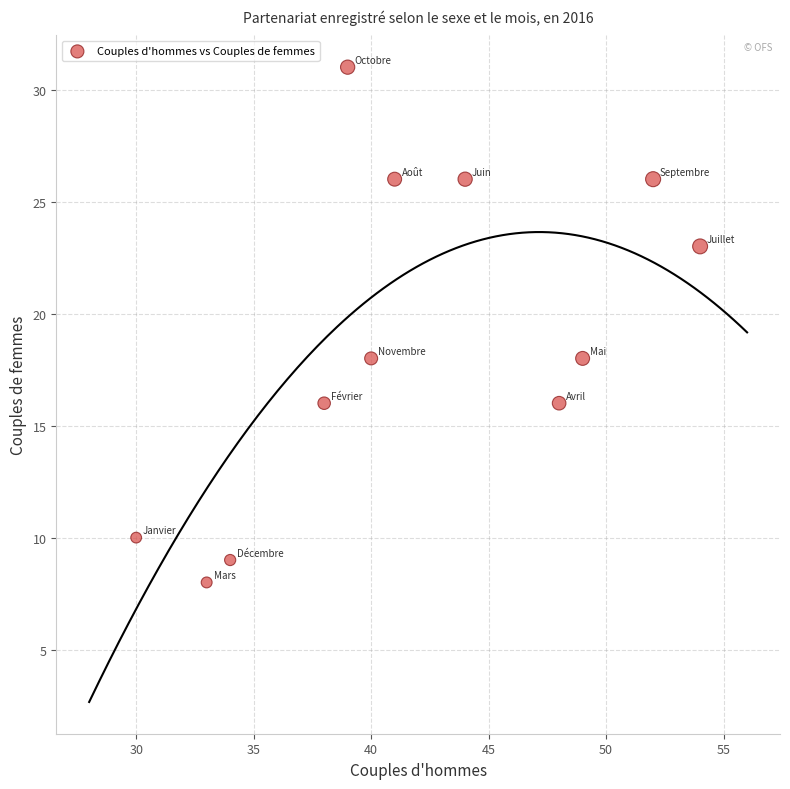

What is the average Y value?

19